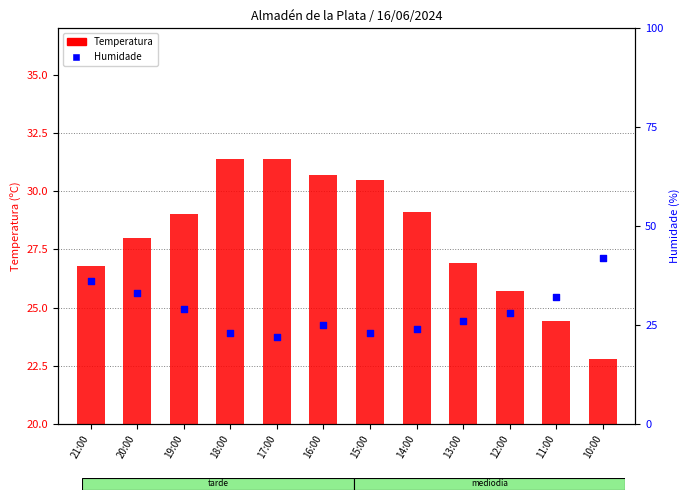

Which series contains the highest Y value?

Humidade